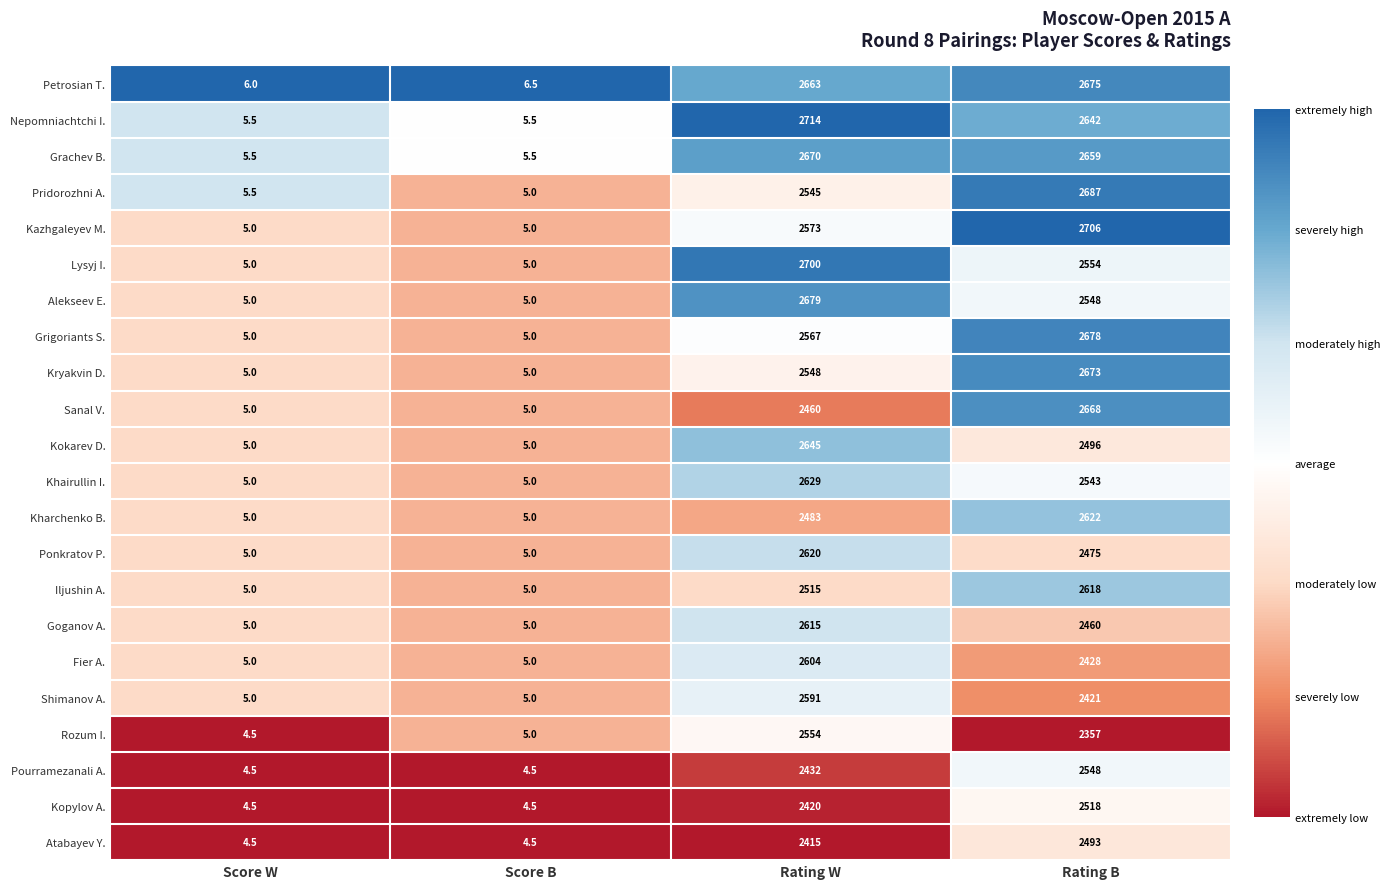

What is the spread (max minus min) of values at Score B?

2.0